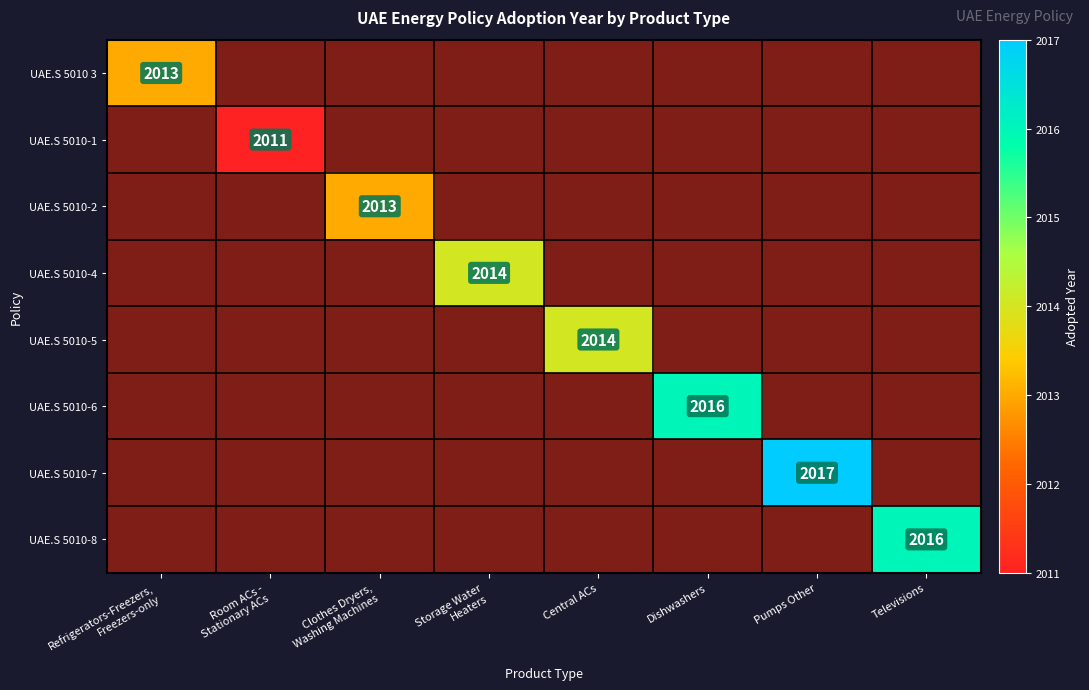

What is the difference between the highest and lowest values at Pumps Other?

2017